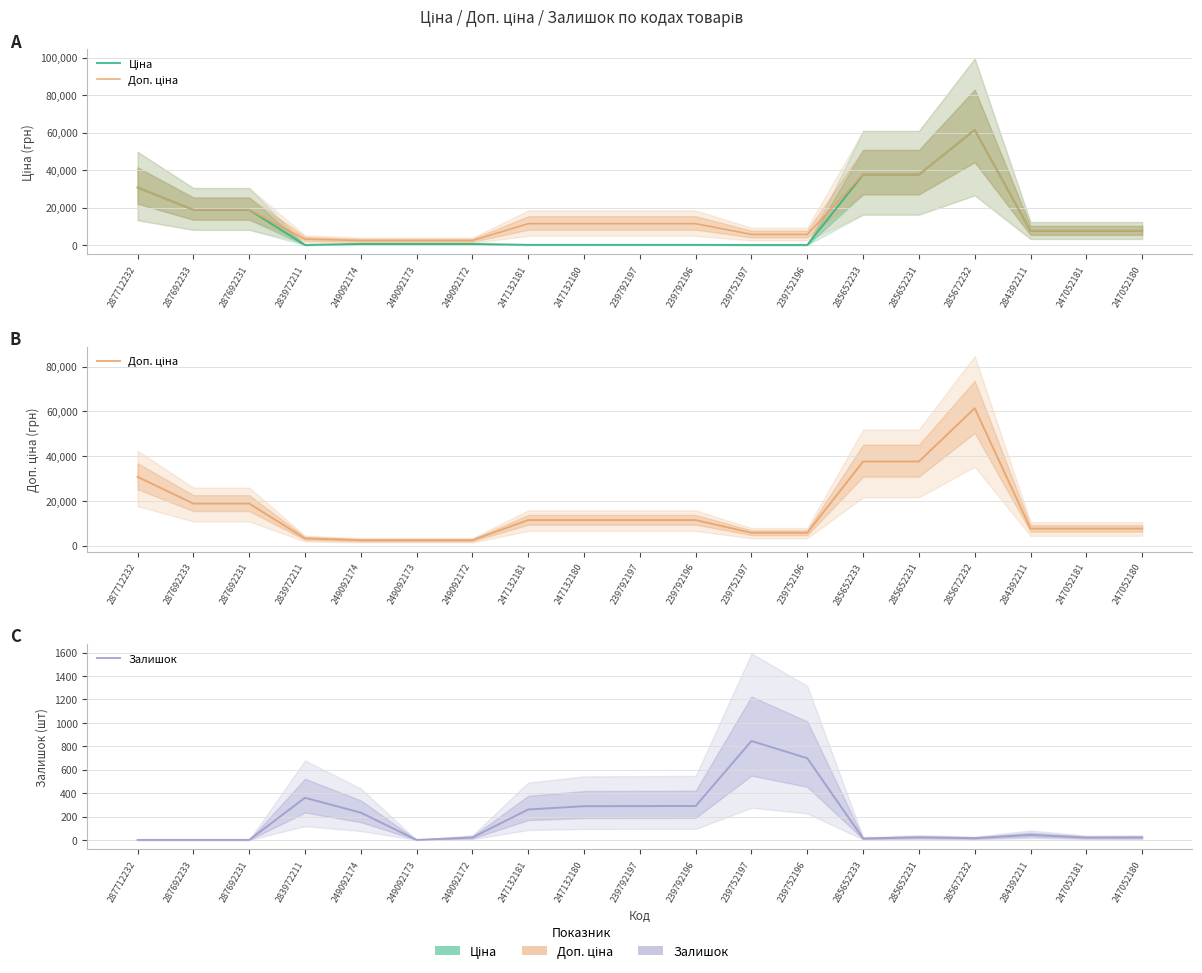

How many values in Залишок are above zero?

15